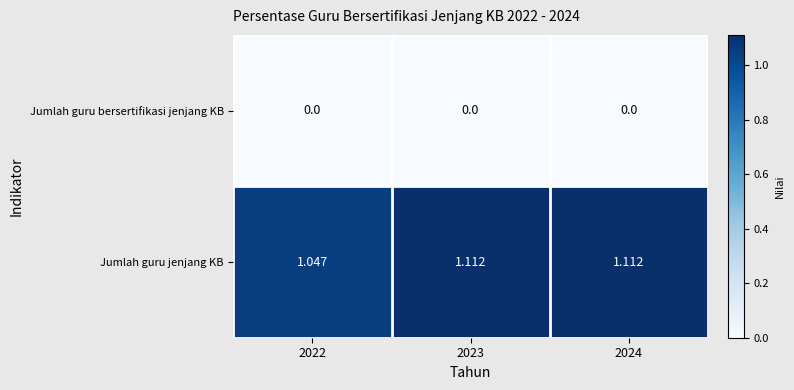

Which series has the largest range (max minus min)?

Jumlah guru jenjang KB